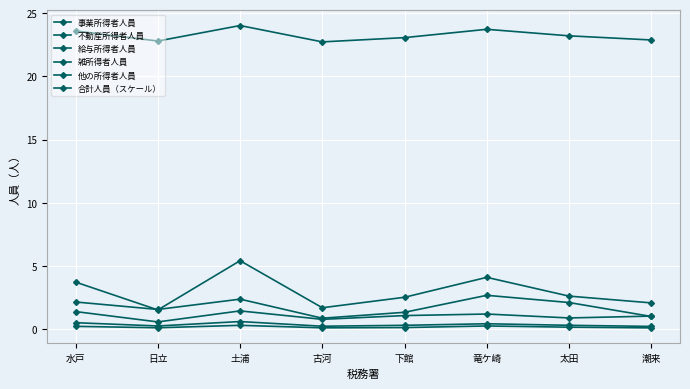

Is the value of 不動産所得者人員 at 日立 greater than the value of 給与所得者人員 at 日立?

No